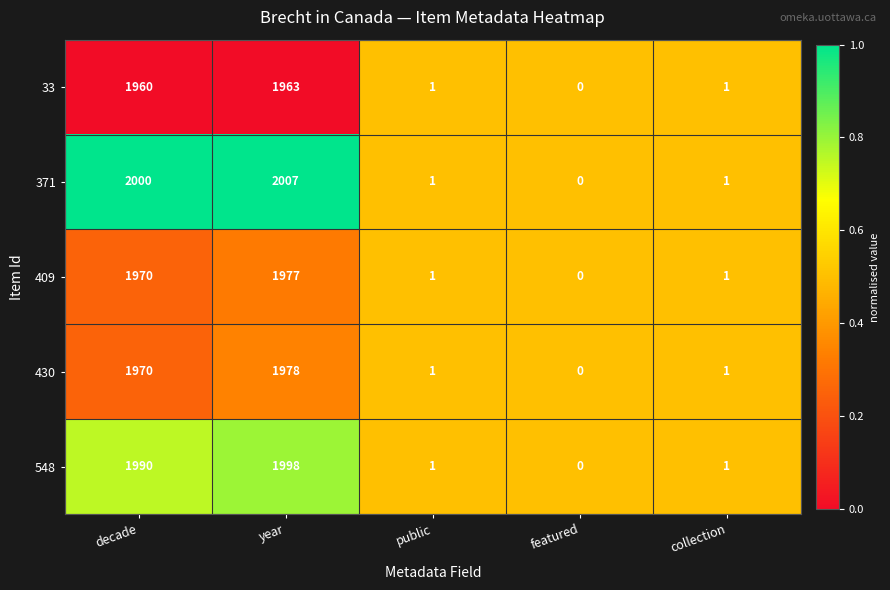

Which series changed the most between decade and featured?

371